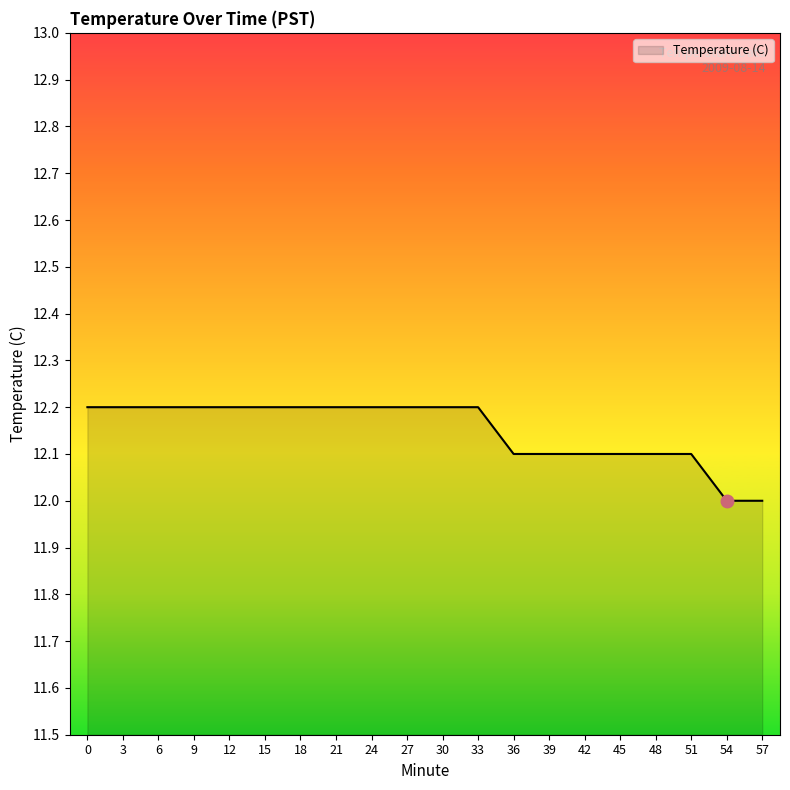

How many lines are shown in the chart?

1